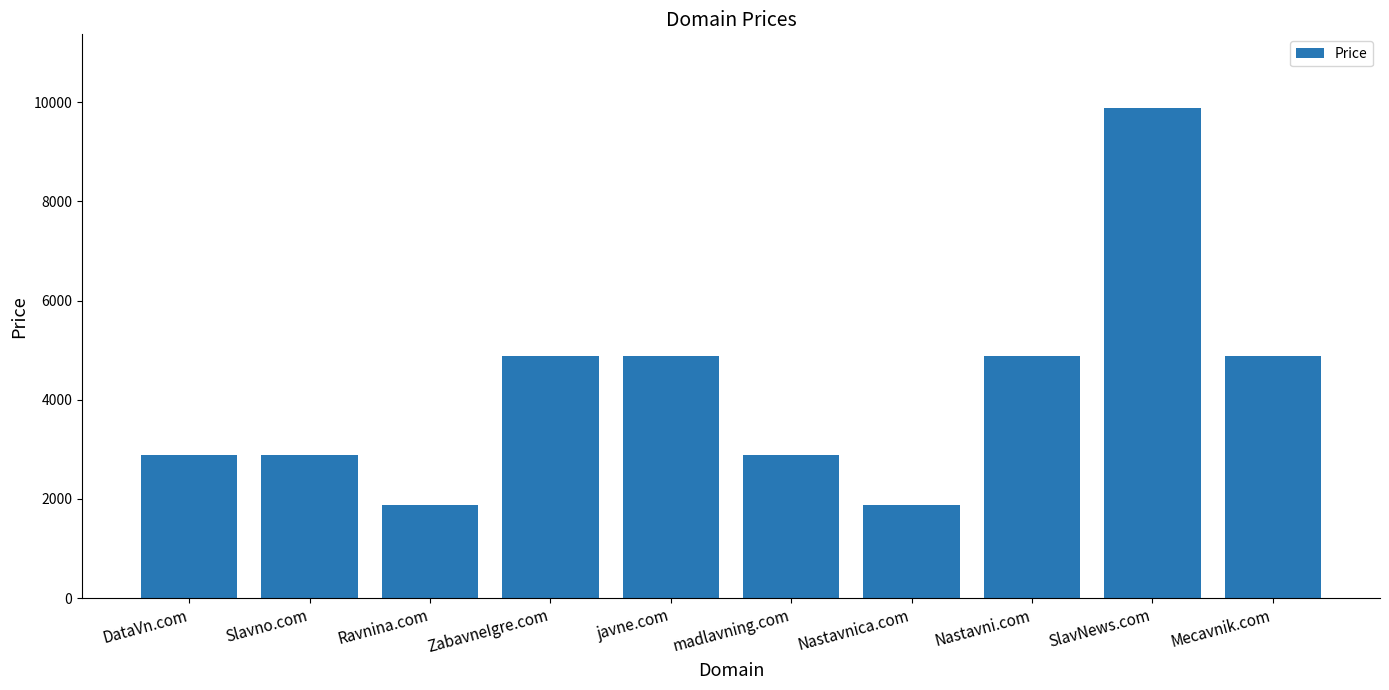

What is the change in value from Ravnina.com to madlavning.com?

+1000